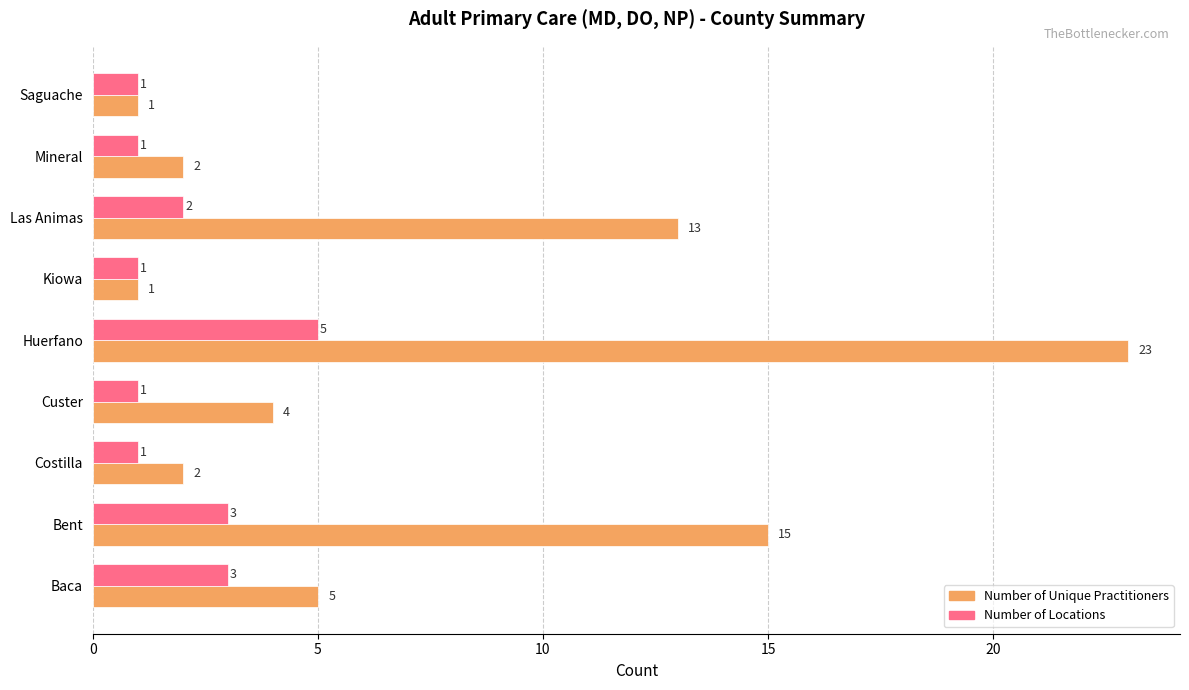

Which series has the largest range (max minus min)?

Number of Unique Practitioners